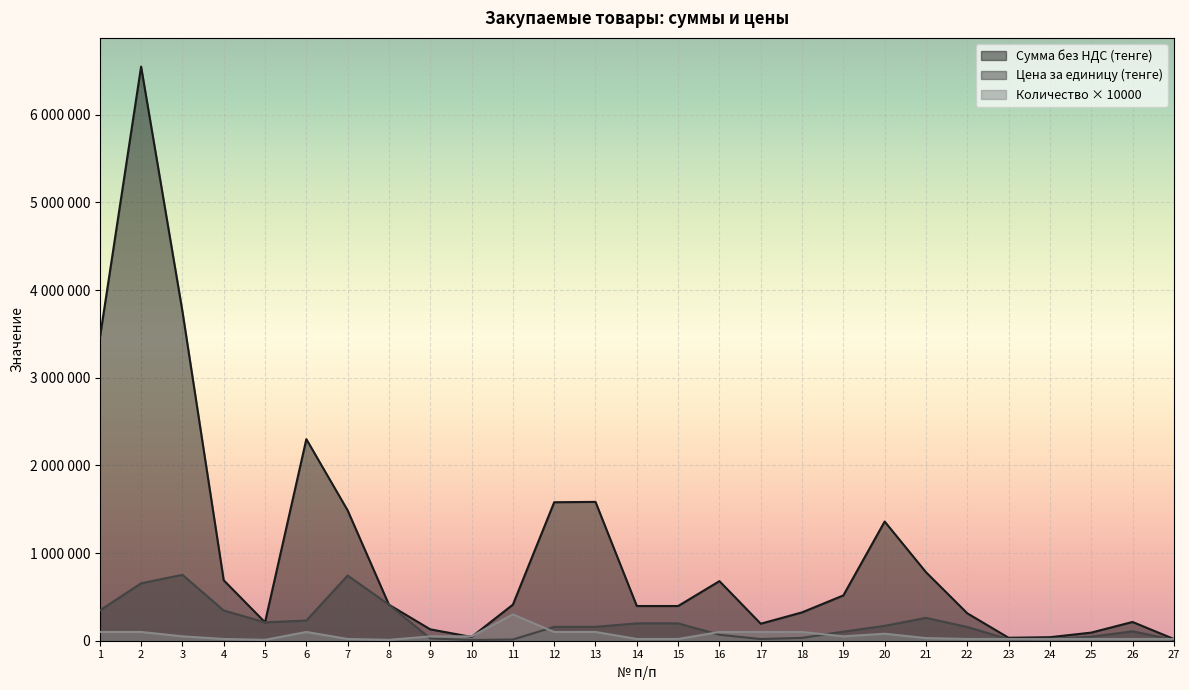

What is the average value of the Сумма без НДС (тенге) series?

1035860